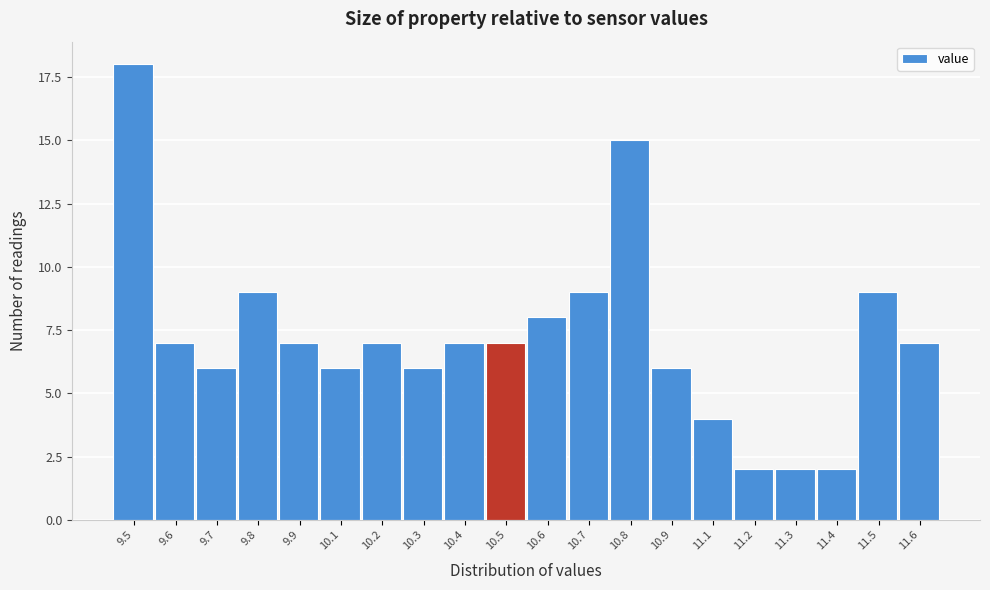

Reading right to left, extract all data points from this chart.

7	9	2	2	2	4	6	15	9	8	7	7	6	7	6	7	9	6	7	18